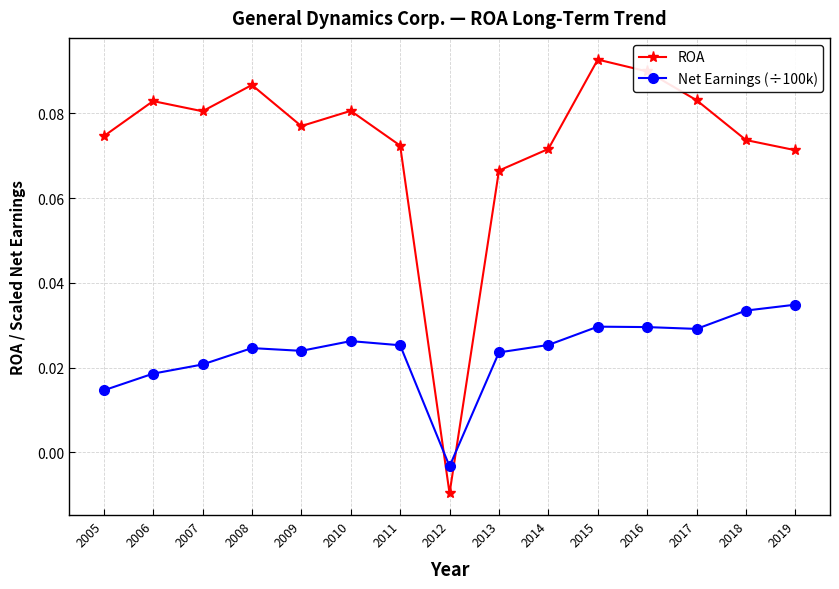

Between which two adjacent categories do ROA and Net Earnings (÷100k) first intersect?

2011 and 2012